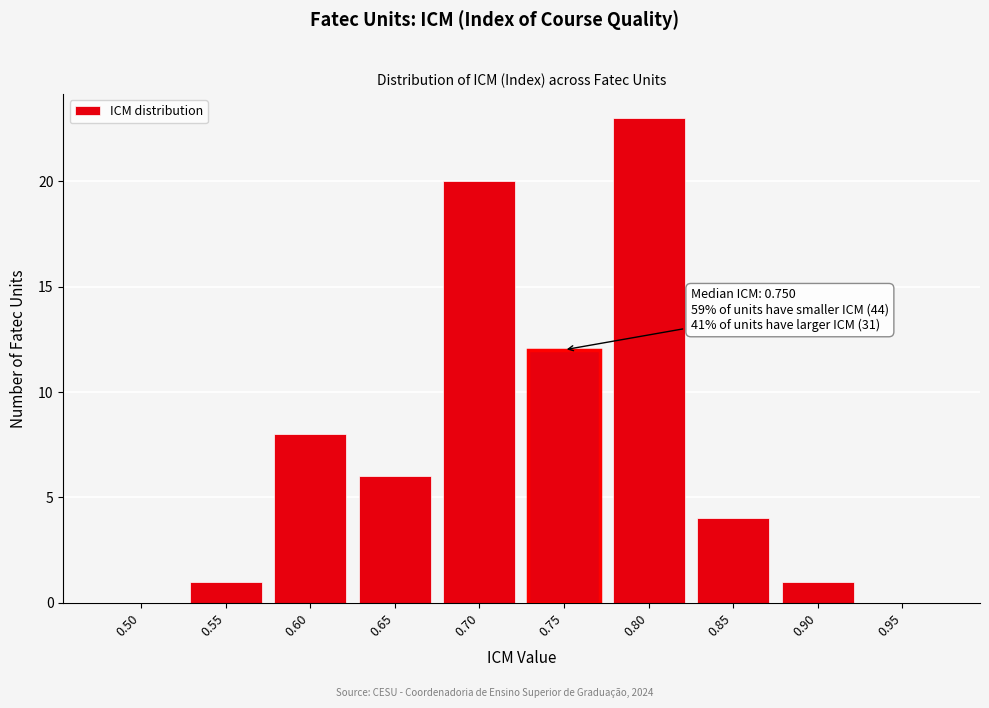

Reading left to right, list all the values displayed in this chart.

0.50=0	0.55=1	0.60=8	0.65=6	0.70=20	0.75=12	0.80=23	0.85=4	0.90=1	0.95=0